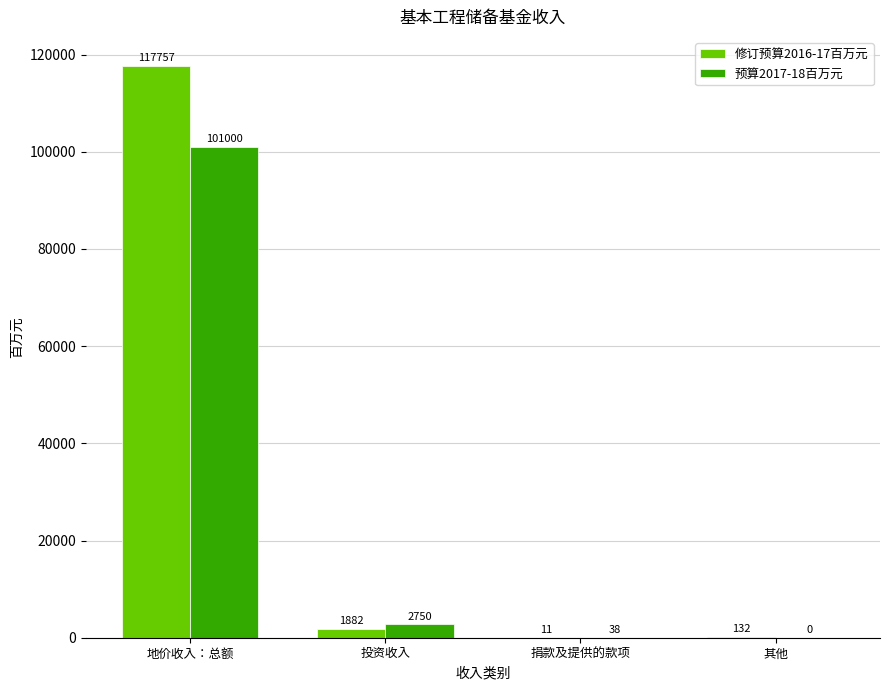

What is the highest value of the 修订预算2016-17百万元 series?

117757